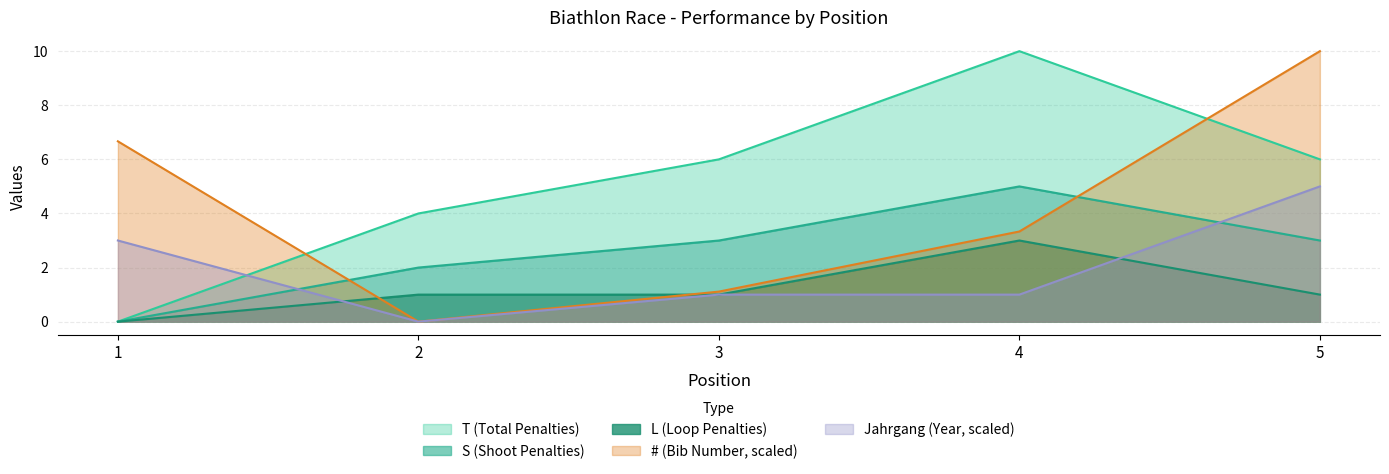

Is the value of # (Bib Number, scaled) at 1 greater than the value of Jahrgang (Year, scaled) at 1?

Yes